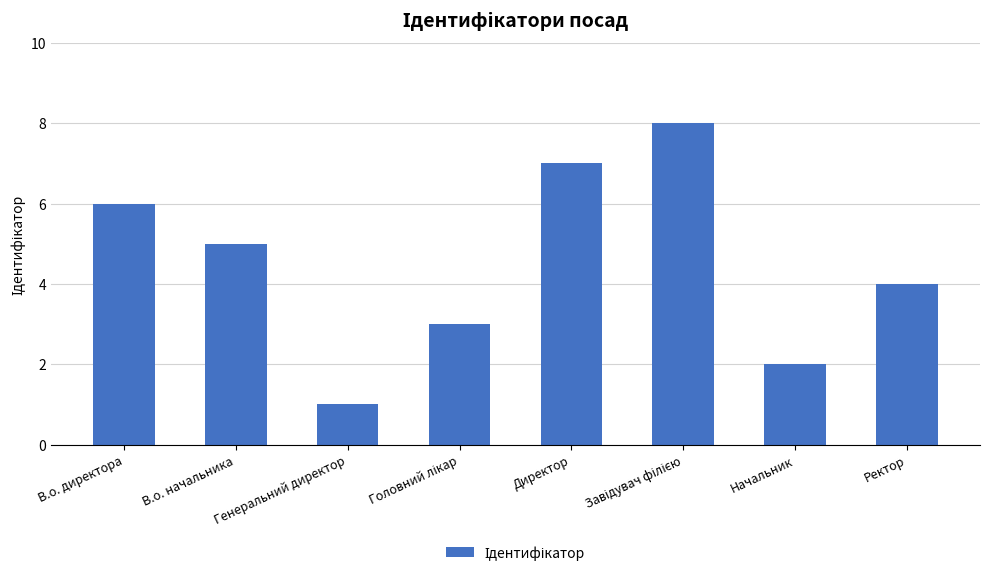

What is the label of the 1st bar from the right?

Ректор